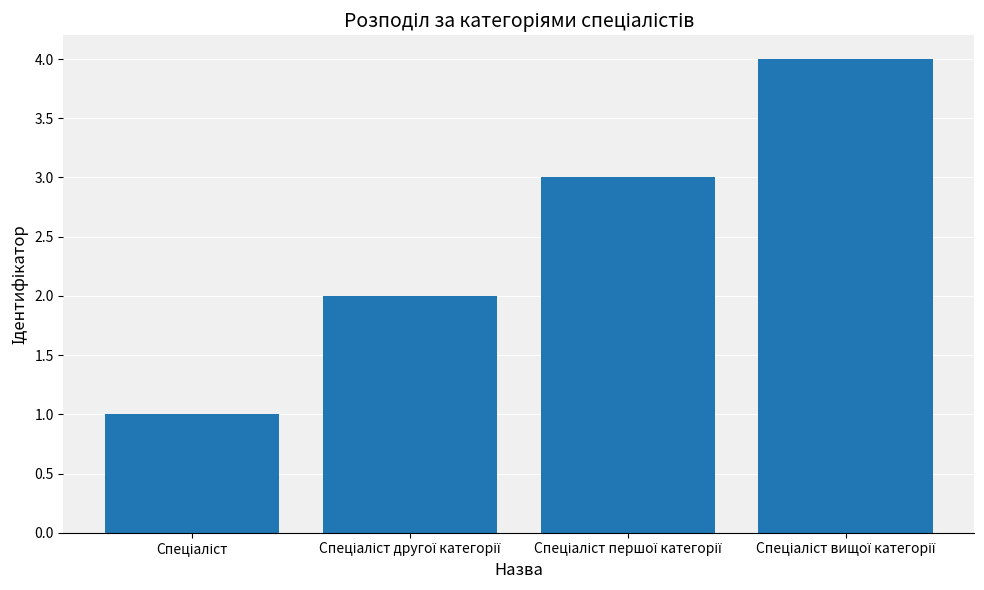

What is the greatest value displayed?

4